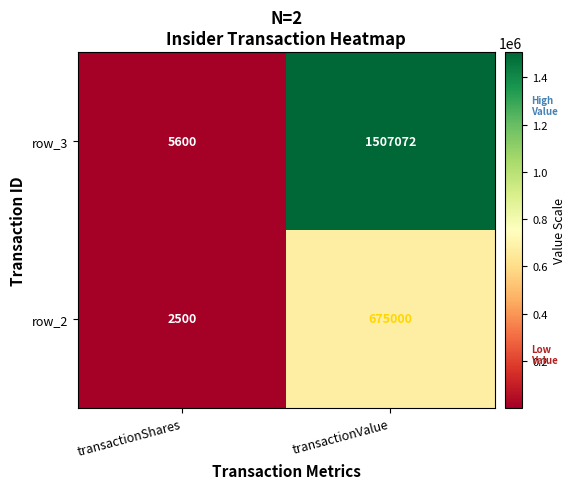

True or false: row_2 has a value of 2500 at transactionShares.

True